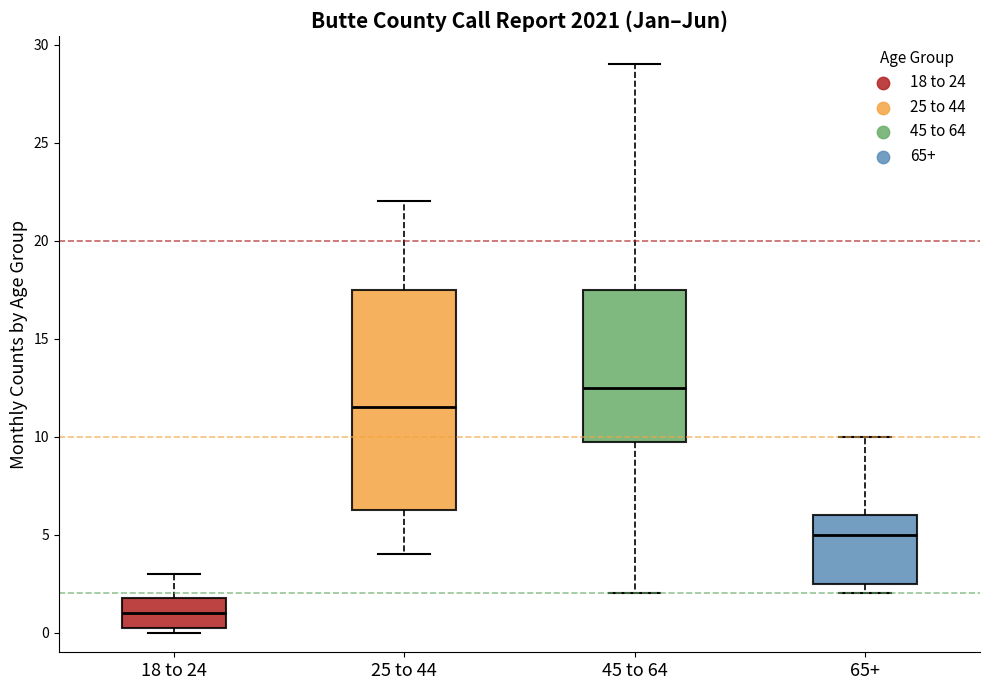

Which box's median line is the lowest?

18 to 24